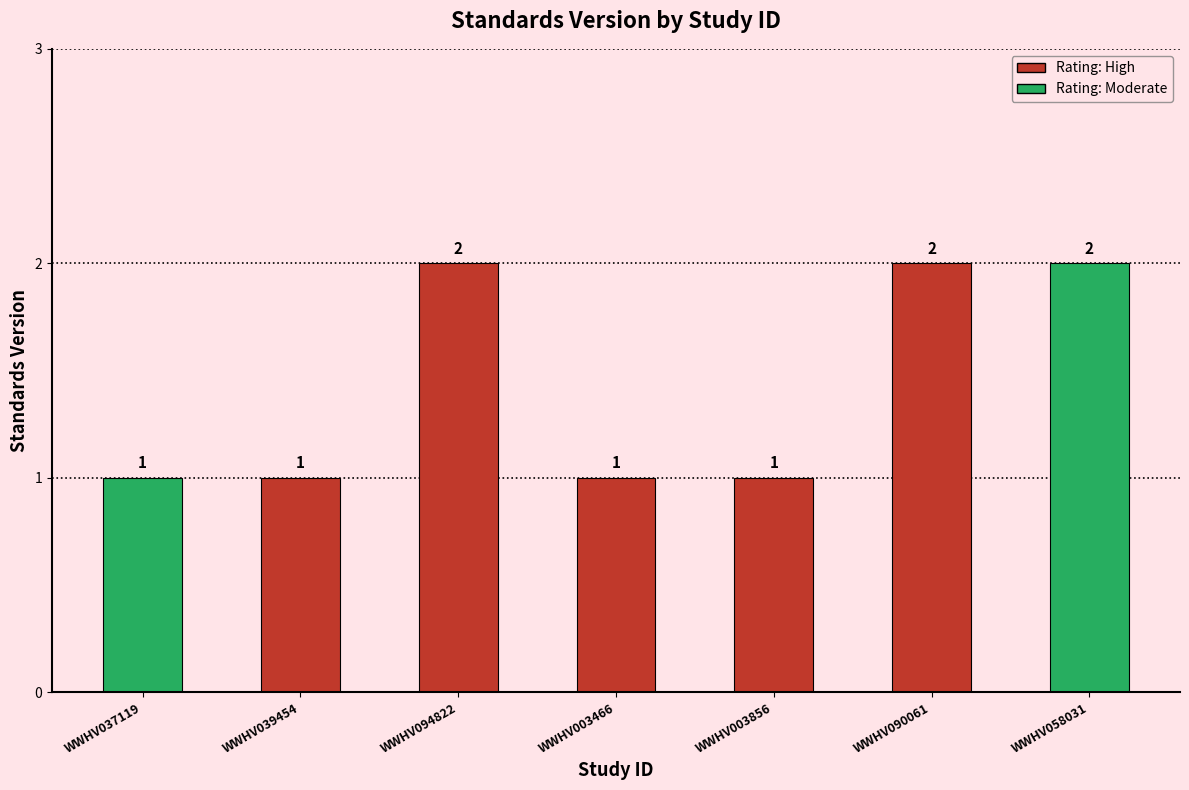

What is the label of the 4th bar from the left?

WWHV003466